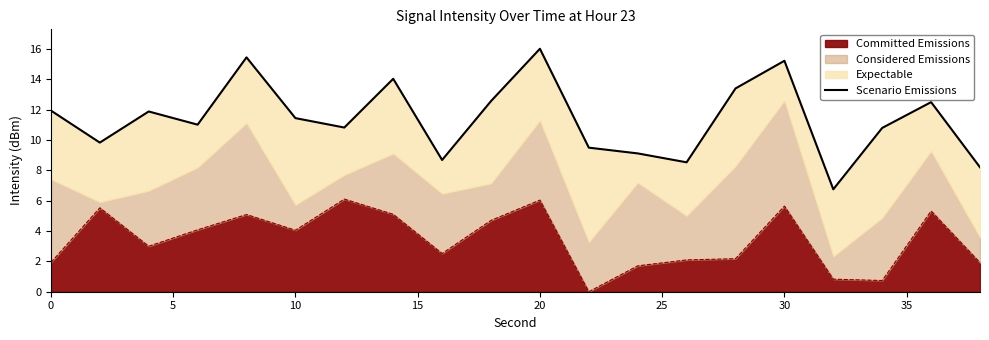

How many interior local peaks (higher than both neighbors) does the data have?

6